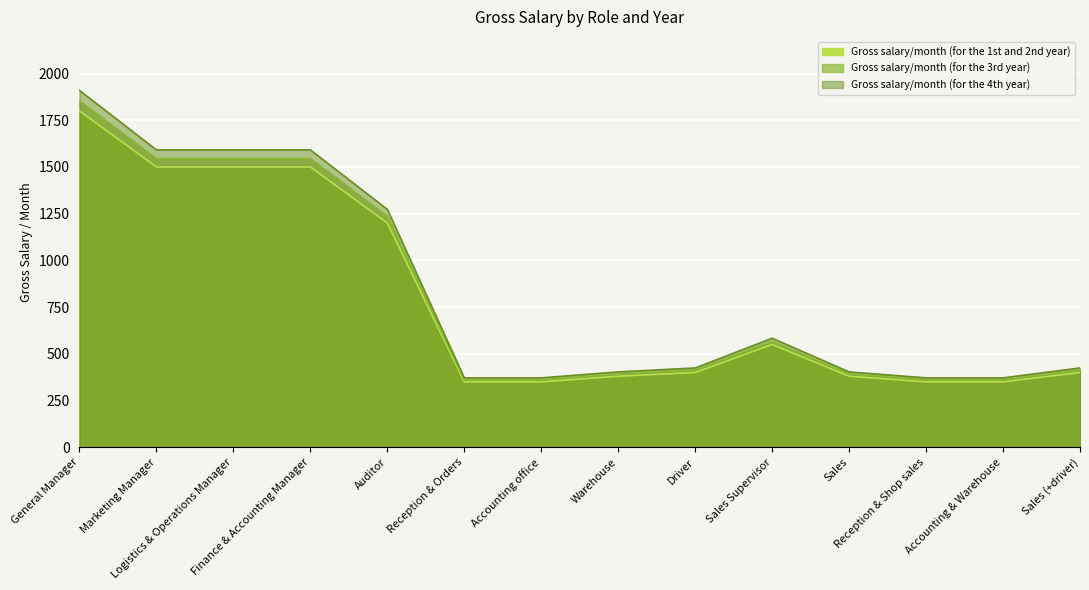

True or false: Gross salary/month (for the 1st and 2nd year) and Gross salary/month (for the 4th year) cross at least once.

False